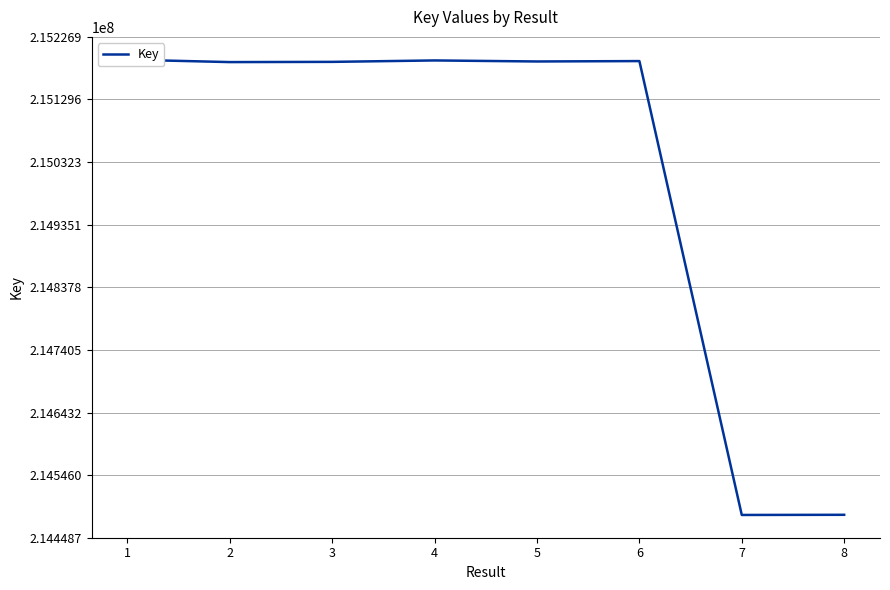

True or false: the data shows 215187733 at 2.

True